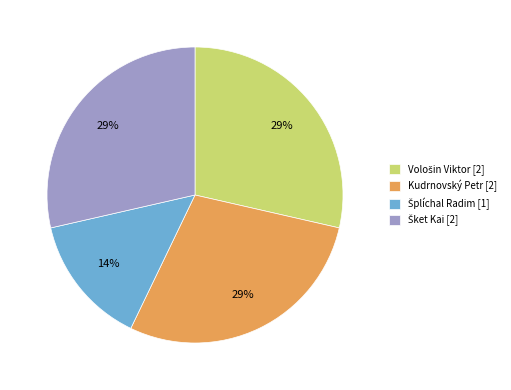

To the nearest percent, what is the average slice percentage?

25%